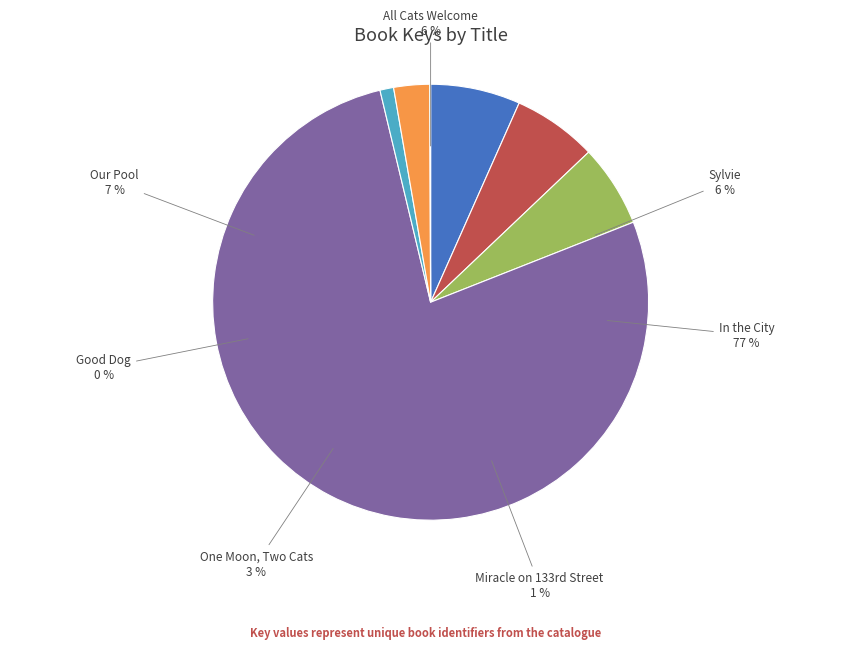

Combined, what portion of the pie is Our Pool and One Moon, Two Cats?

9.3%